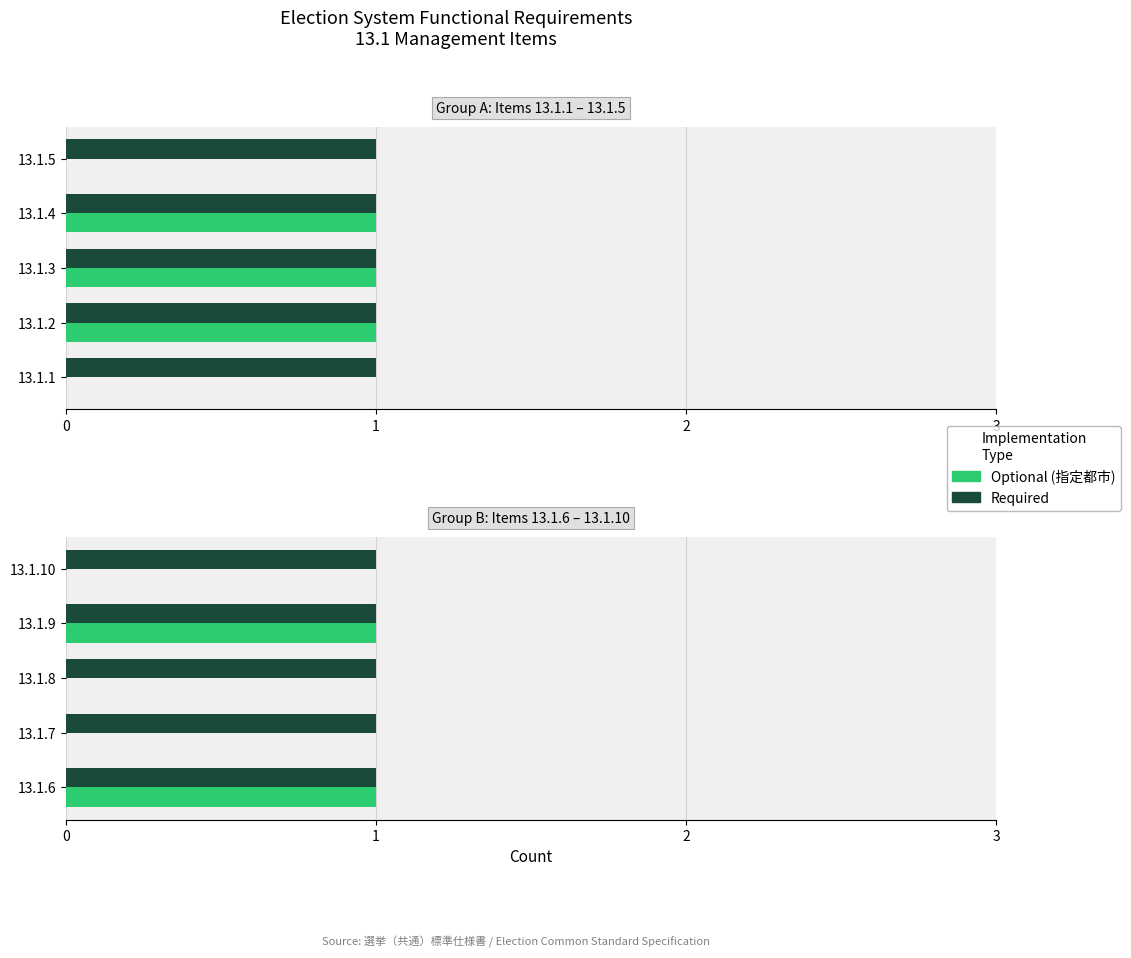

Count the Optional (指定都市) values in the range 0 to 1.

5